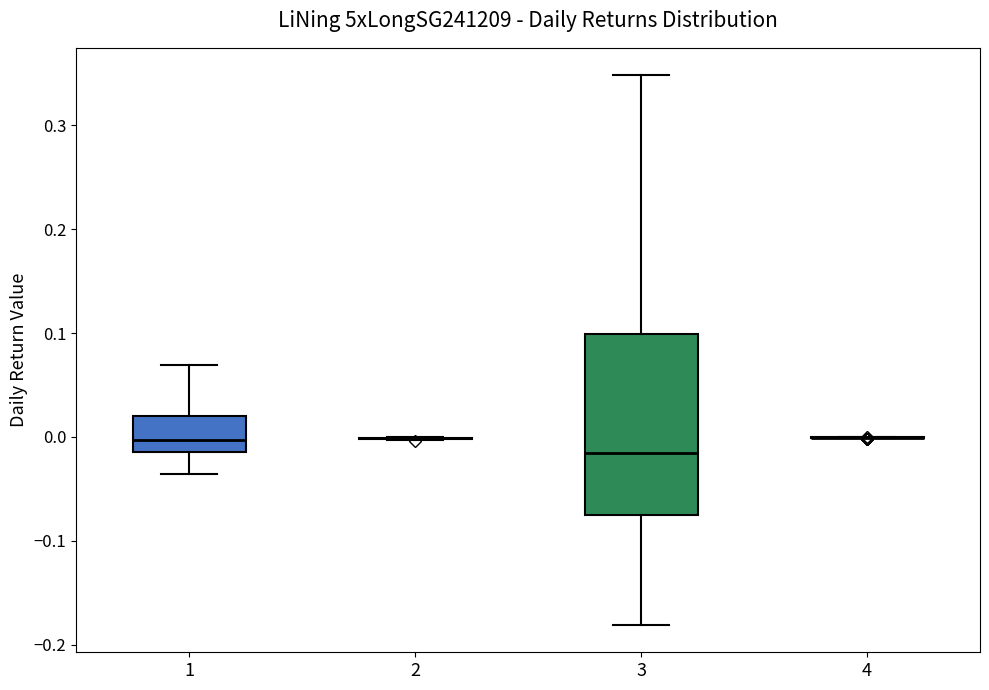

Reading left to right, read every box against the y-axis: the position of its median line, the range the box covers, and the ends of its whiskers. The values are not printed on the chart, so give them approximately, as read against the axis.

1: median 0.00, box -0.01 to 0.02, whiskers -0.04 to 0.07
2: box collapsed to a line at 0.00, whiskers 0.00 to 0.00
3: median -0.02, box -0.07 to 0.10, whiskers -0.18 to 0.35
4: box collapsed to a line at 0.00, whiskers 0.00 to 0.00